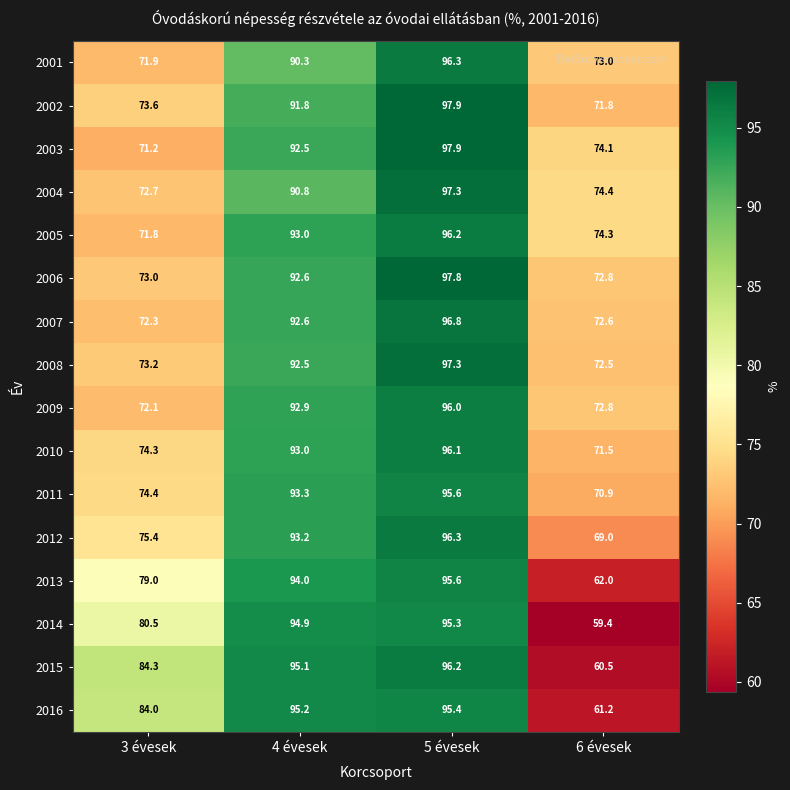

What is the difference between the highest and lowest values at 3 évesek?

13.1